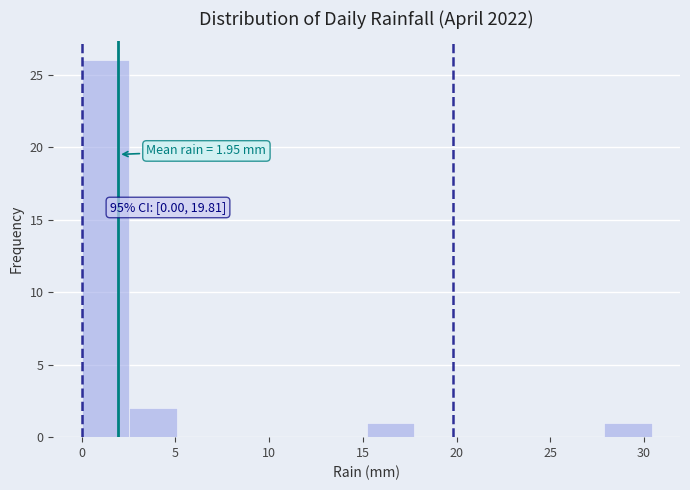

Over which range of the x-axis is the bar tallest?

0.0 to 2.5